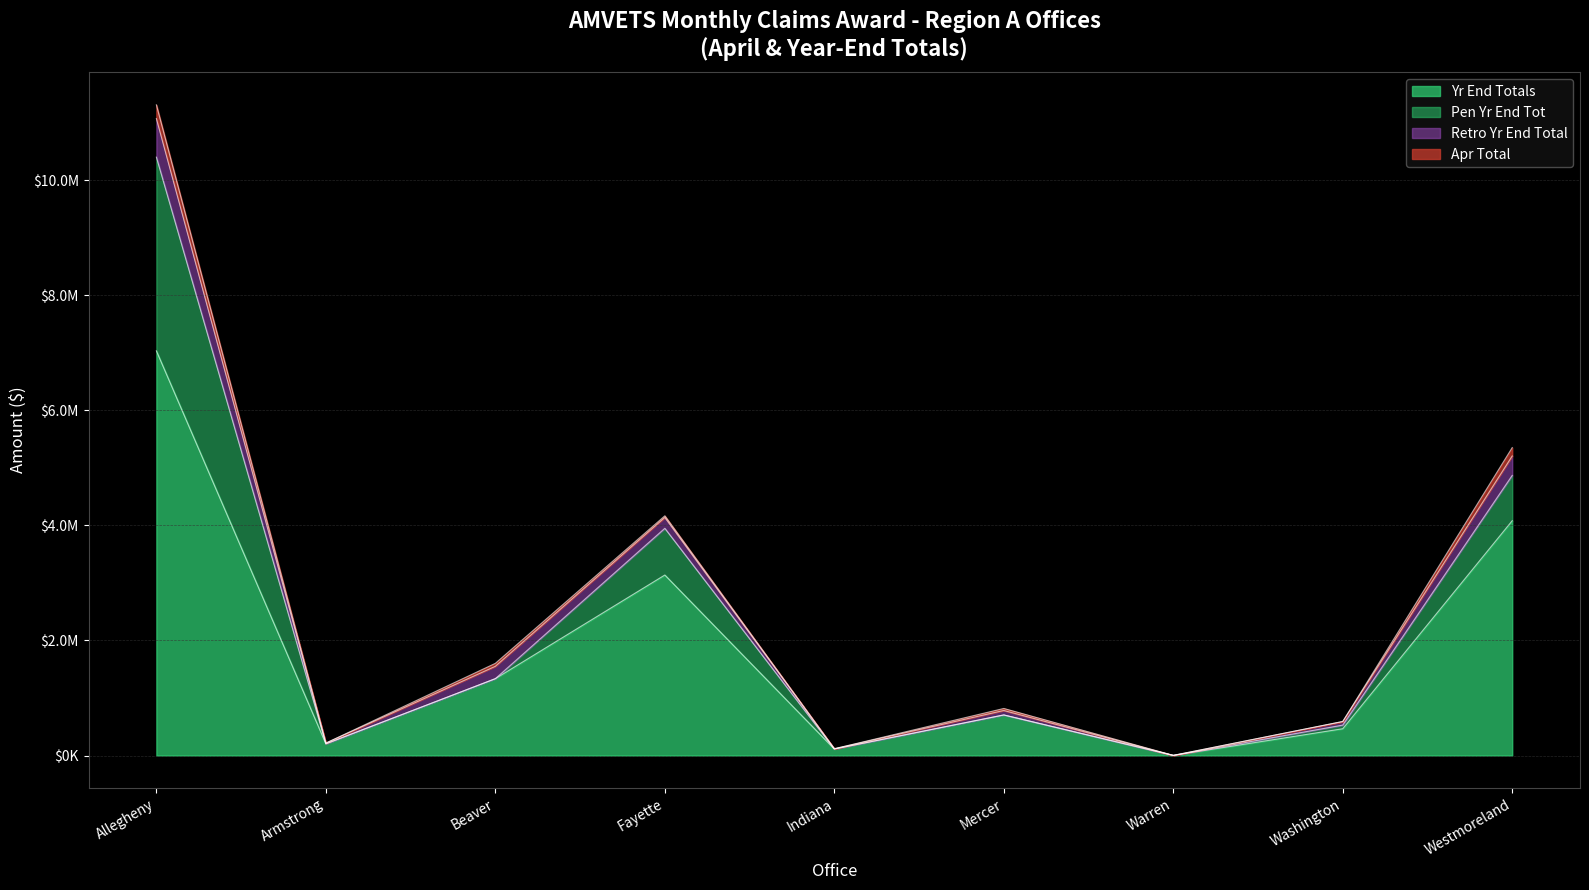

What is the greatest value displayed?

7035821